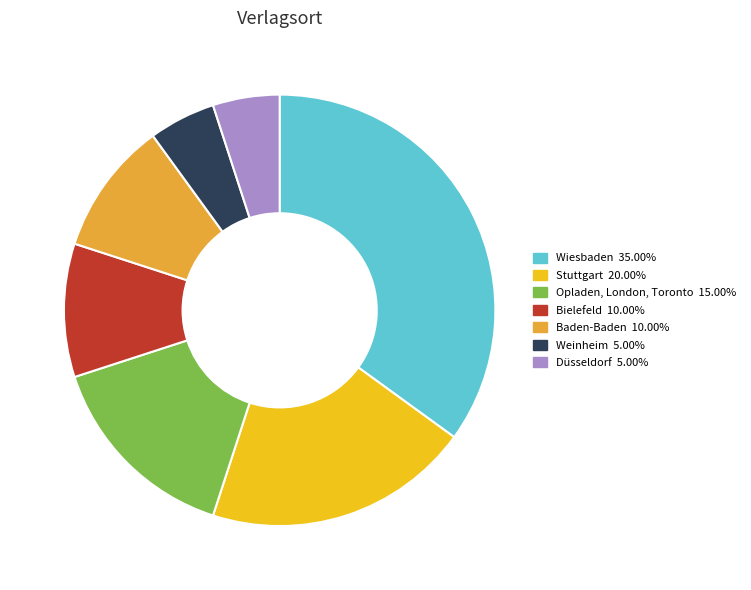

Does Weinheim represent more than half of the total?

No